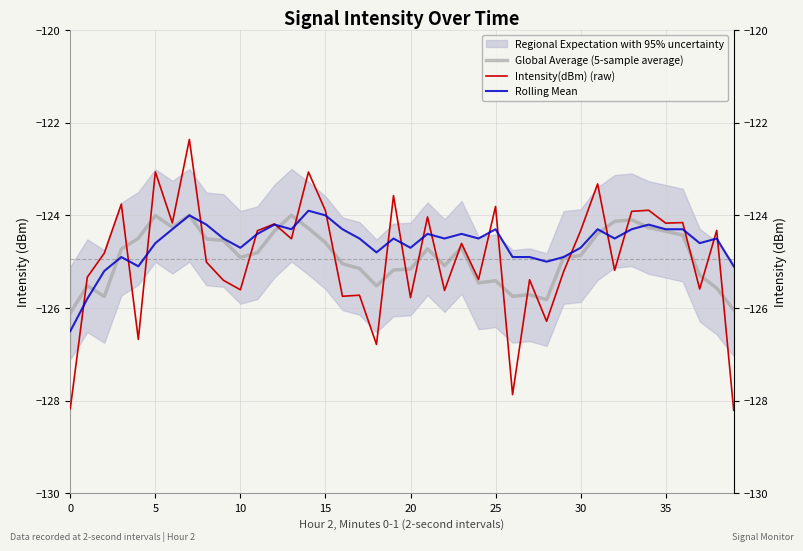

Reading left to right, transcribe all the data shown in this chart.

Global Average (5-sample average): -126.1	-125.5	-125.8	-124.7	-124.5	-124.0	-124.3	-124.0	-124.5	-124.5	-124.9	-124.8	-124.3	-124.0	-124.3	-124.6	-125.0	-125.1	-125.5	-125.2	-125.2	-124.7	-125.1	-124.7	-125.5	-125.4	-125.7	-125.7	-125.8	-124.9	-124.9	-124.4	-124.1	-124.1	-124.3	-124.3	-124.4	-125.3	-125.6	-126.0
Intensity(dBm) (raw): -128.2	-125.3	-124.8	-123.8	-126.7	-123.1	-124.2	-122.4	-125.0	-125.4	-125.6	-124.3	-124.2	-124.5	-123.1	-123.9	-125.7	-125.7	-126.8	-123.6	-125.8	-124.0	-125.6	-124.6	-125.4	-123.8	-127.9	-125.4	-126.3	-125.2	-124.3	-123.3	-125.2	-123.9	-123.9	-124.2	-124.2	-125.6	-124.3	-128.2
Rolling Mean: -126.5	-125.8	-125.2	-124.9	-125.1	-124.6	-124.3	-124.0	-124.2	-124.5	-124.7	-124.4	-124.2	-124.3	-123.9	-124.0	-124.3	-124.5	-124.8	-124.5	-124.7	-124.4	-124.5	-124.4	-124.5	-124.3	-124.9	-124.9	-125.0	-124.9	-124.7	-124.3	-124.5	-124.3	-124.2	-124.3	-124.3	-124.6	-124.5	-125.1